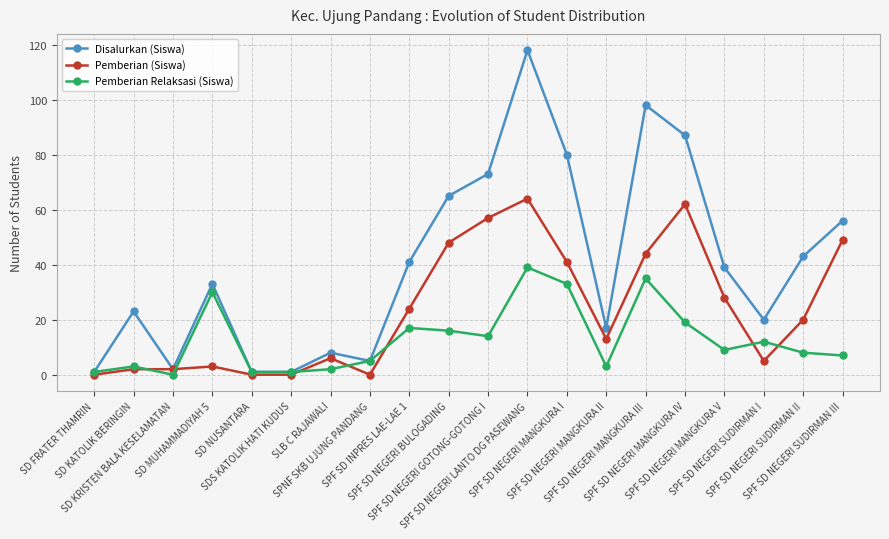

What is the maximum value shown in the chart?

118